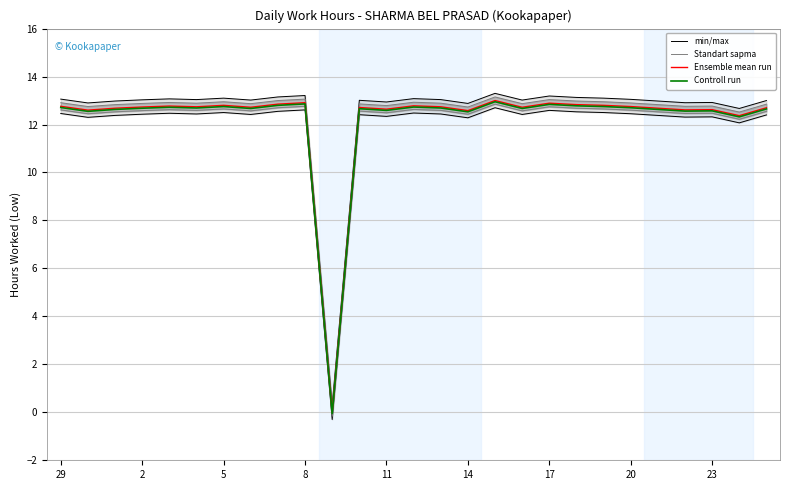

True or false: Standart sapma and Controll run intersect in this chart.

False